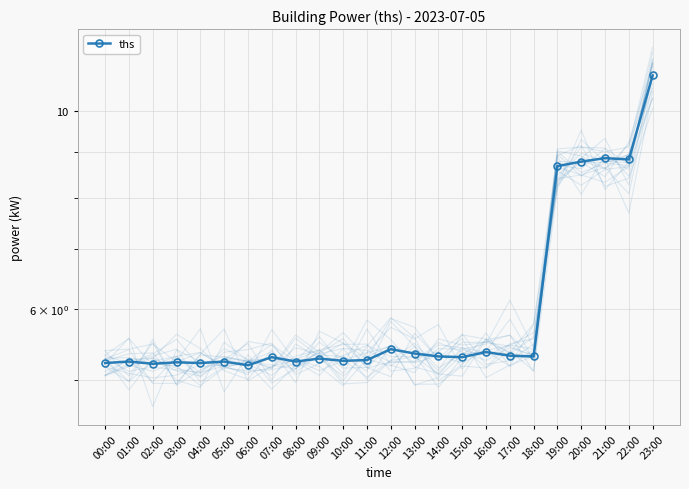

What is the approximate value at 01:00?

5.2